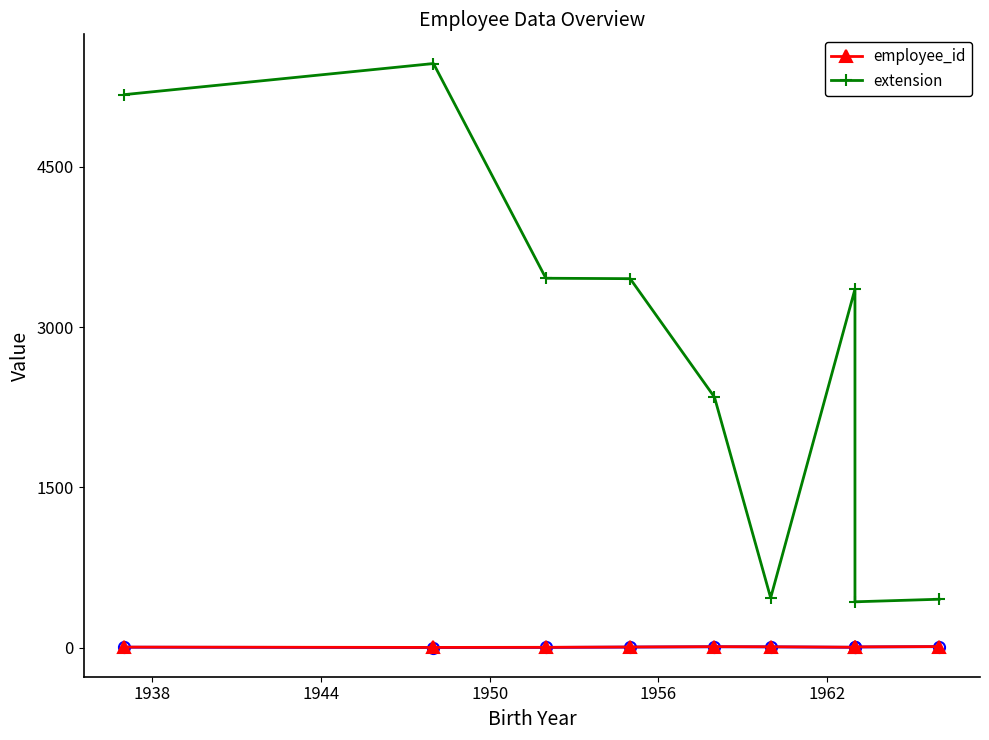

How many interior local peaks does the extension series have?

2